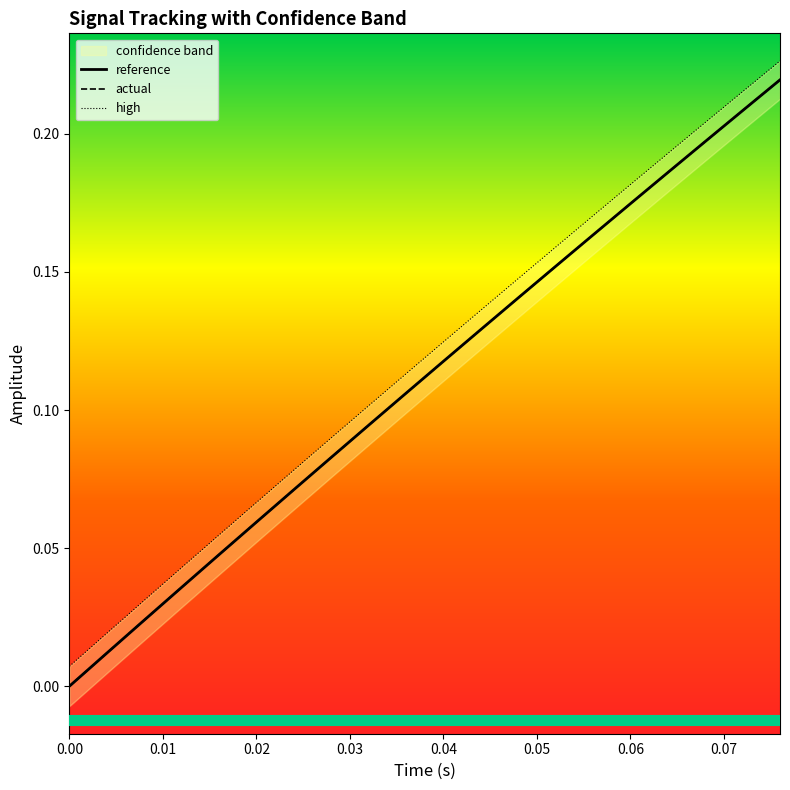

True or false: reference has a value of 0.1 at 0.00.

False